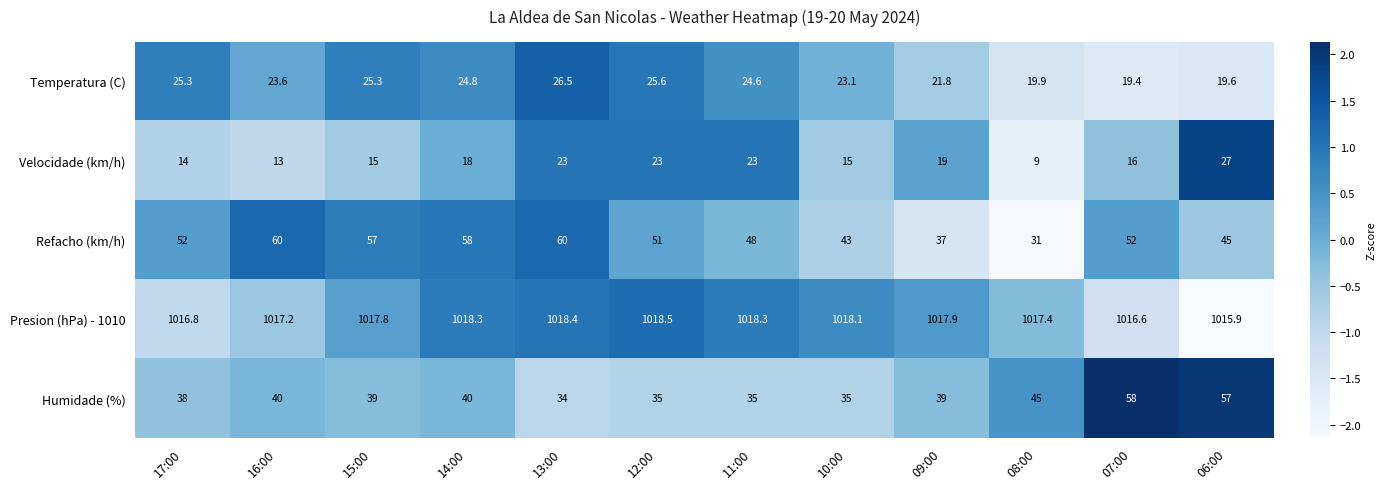

At which label is Refacho (km/h) closest to 45?

06:00